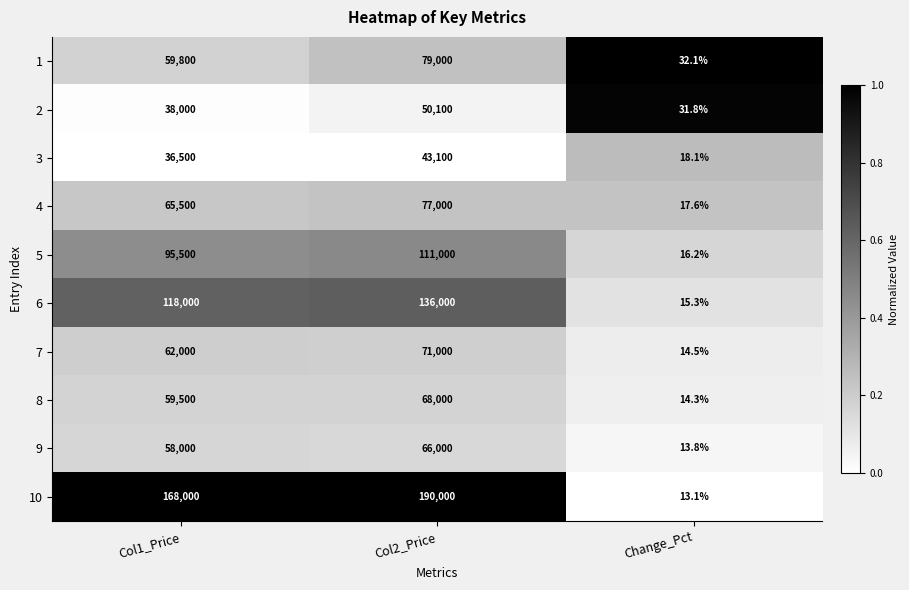

Rank the series at Col2_Price from highest to lowest value.

10, 6, 5, 1, 4, 7, 8, 9, 2, 3